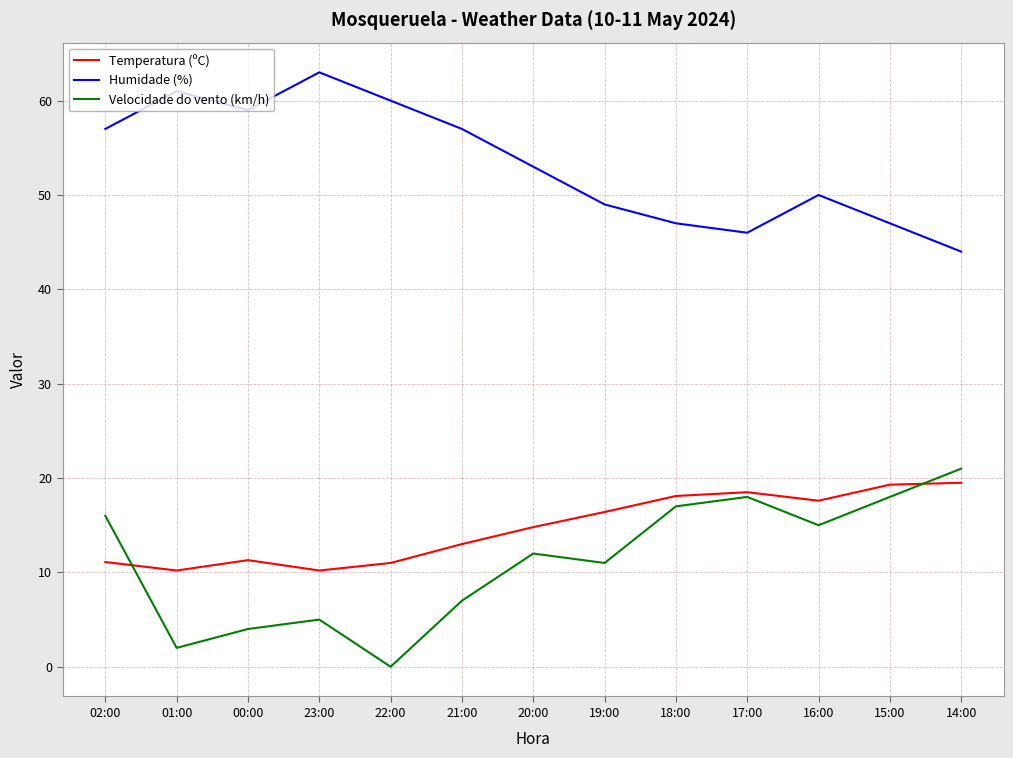

True or false: Humidade (%) and Velocidade do vento (km/h) intersect in this chart.

False